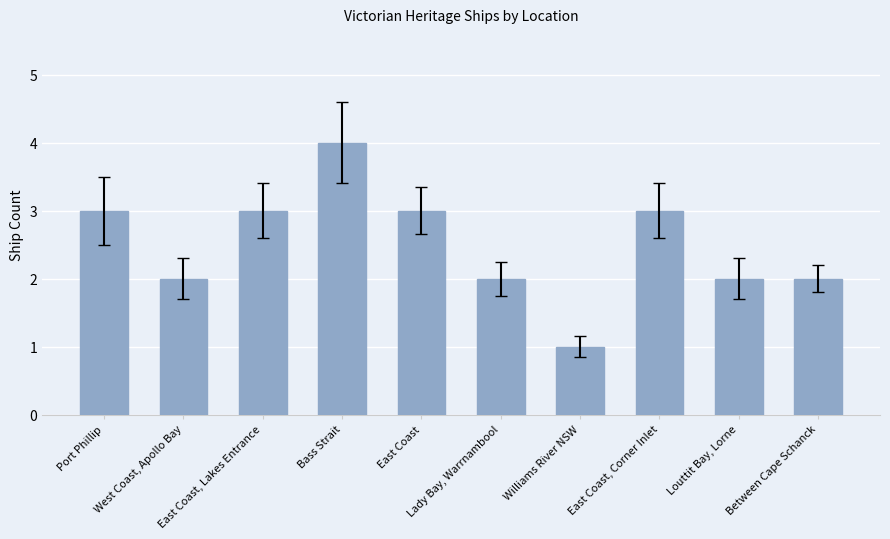

What is the sum of all values?

25